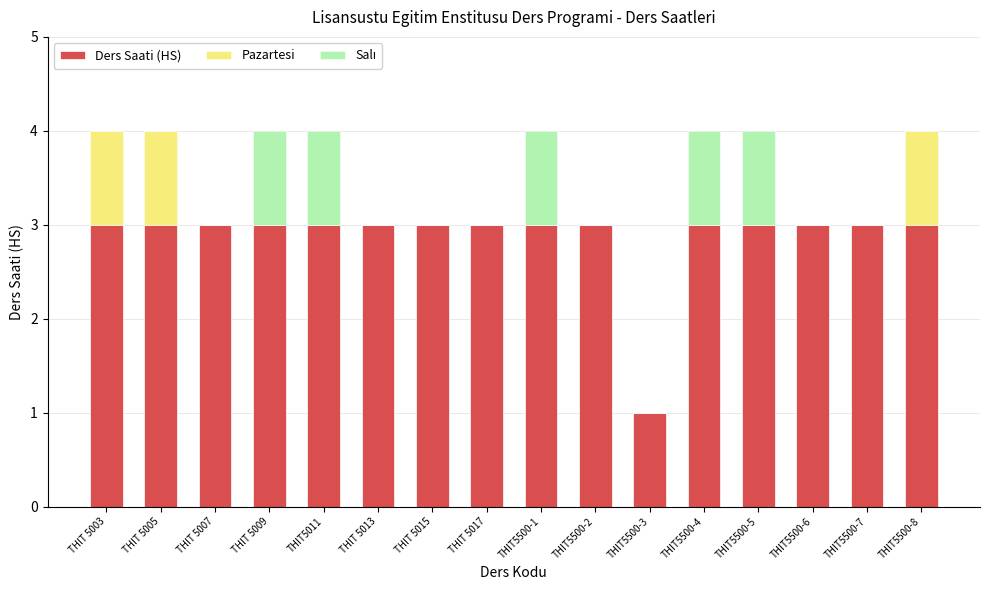

What is the maximum value for Ders Saati (HS)?

3